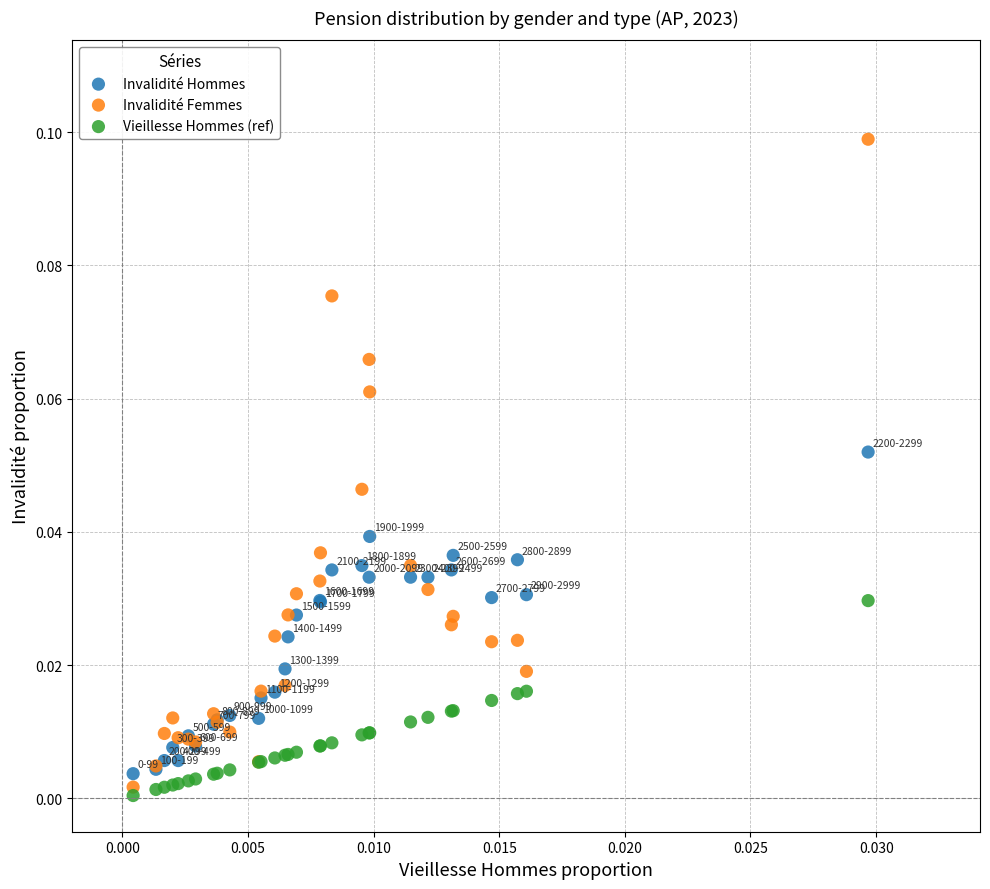

Which series reaches the maximum Y coordinate?

Invalidité Femmes